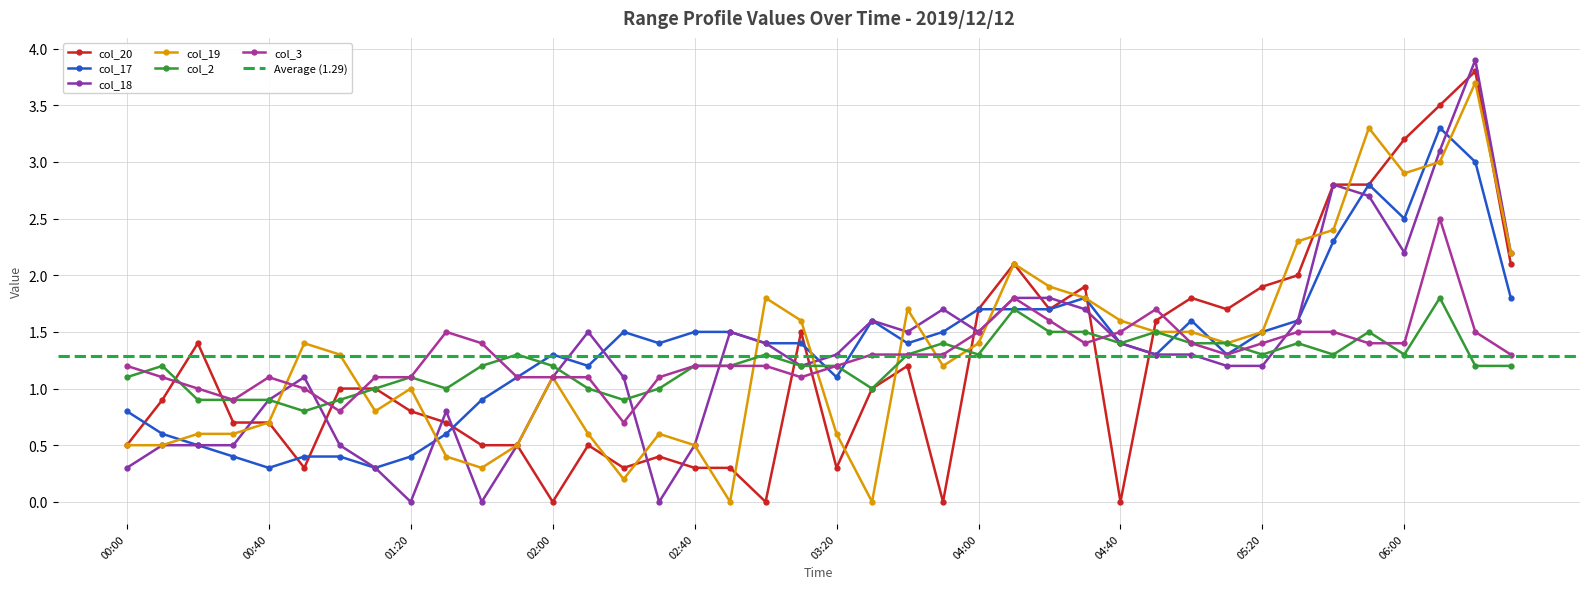

Between 2019/12/12 01:10 and 2019/12/12 05:10, which is larger?

2019/12/12 05:10